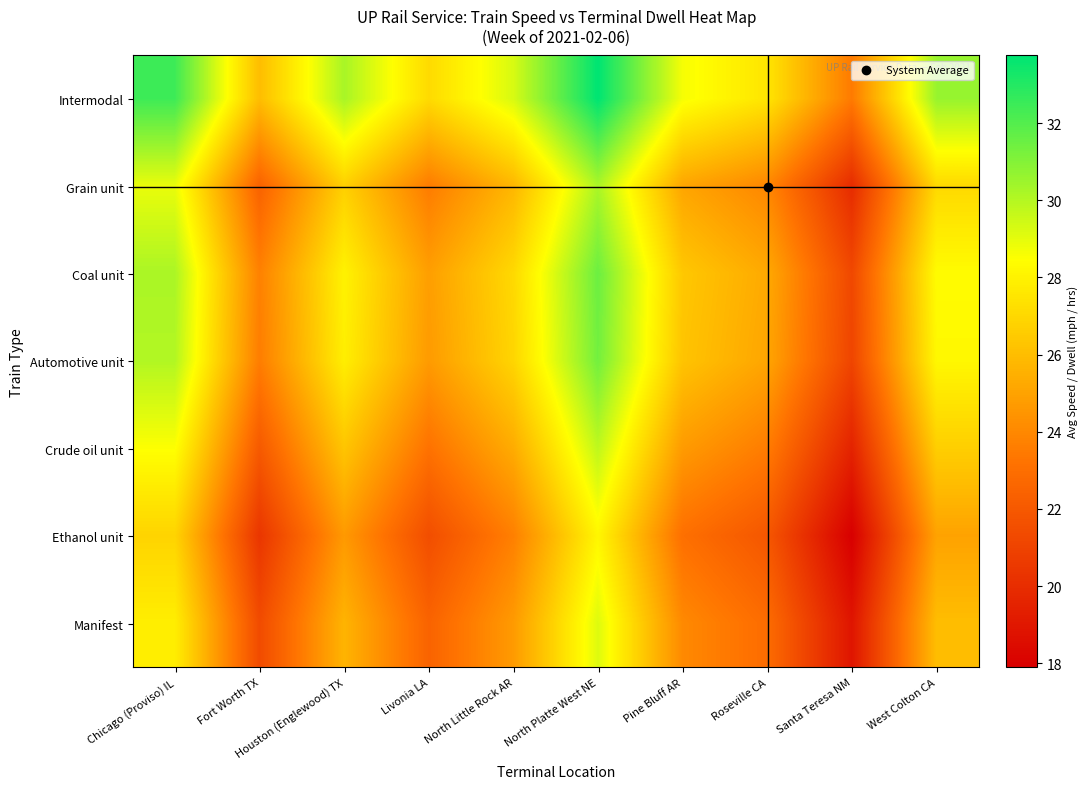

Rank the series at Pine Bluff AR from highest to lowest value.

Intermodal, Coal unit, Automotive unit, Grain unit, Crude oil unit, Manifest, Ethanol unit